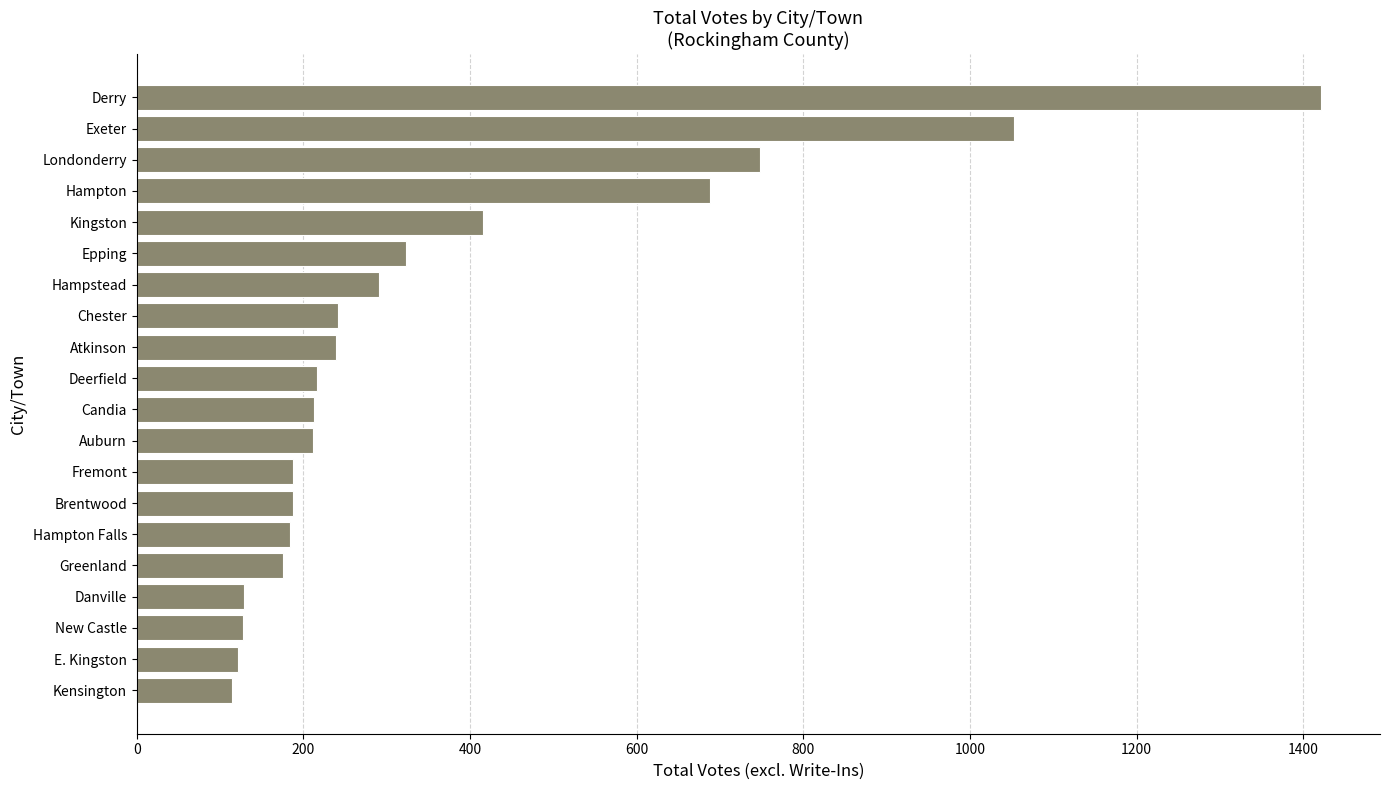

What value does the data have at Exeter?

1053